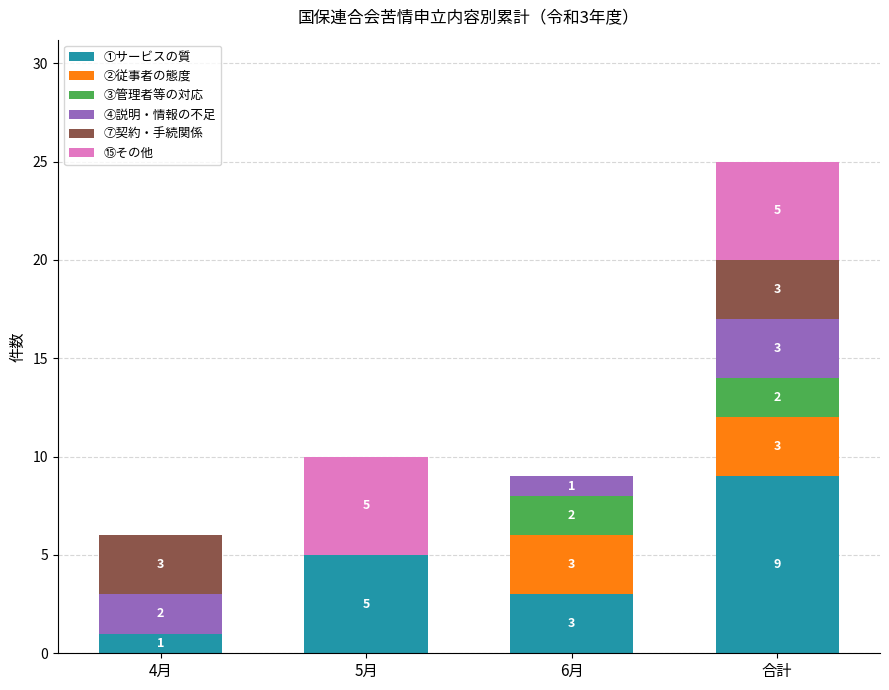

What is the maximum value for ①サービスの質?

9